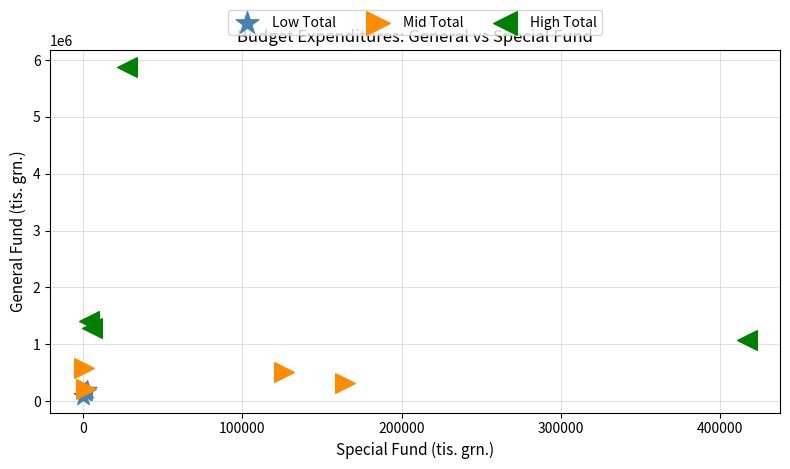

Which series has the widest spread of Y values?

High Total